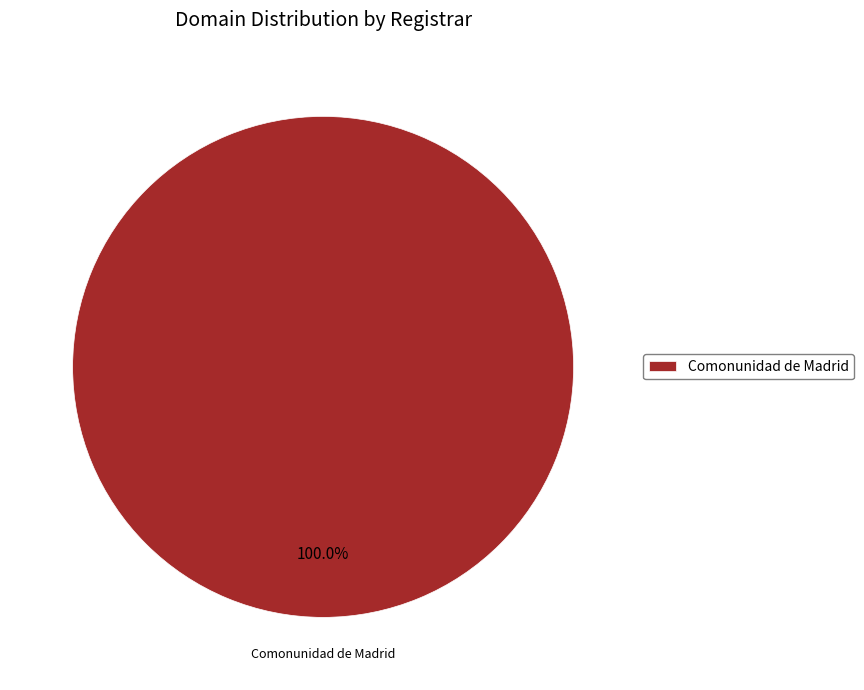

How many slices are in this pie chart?

1